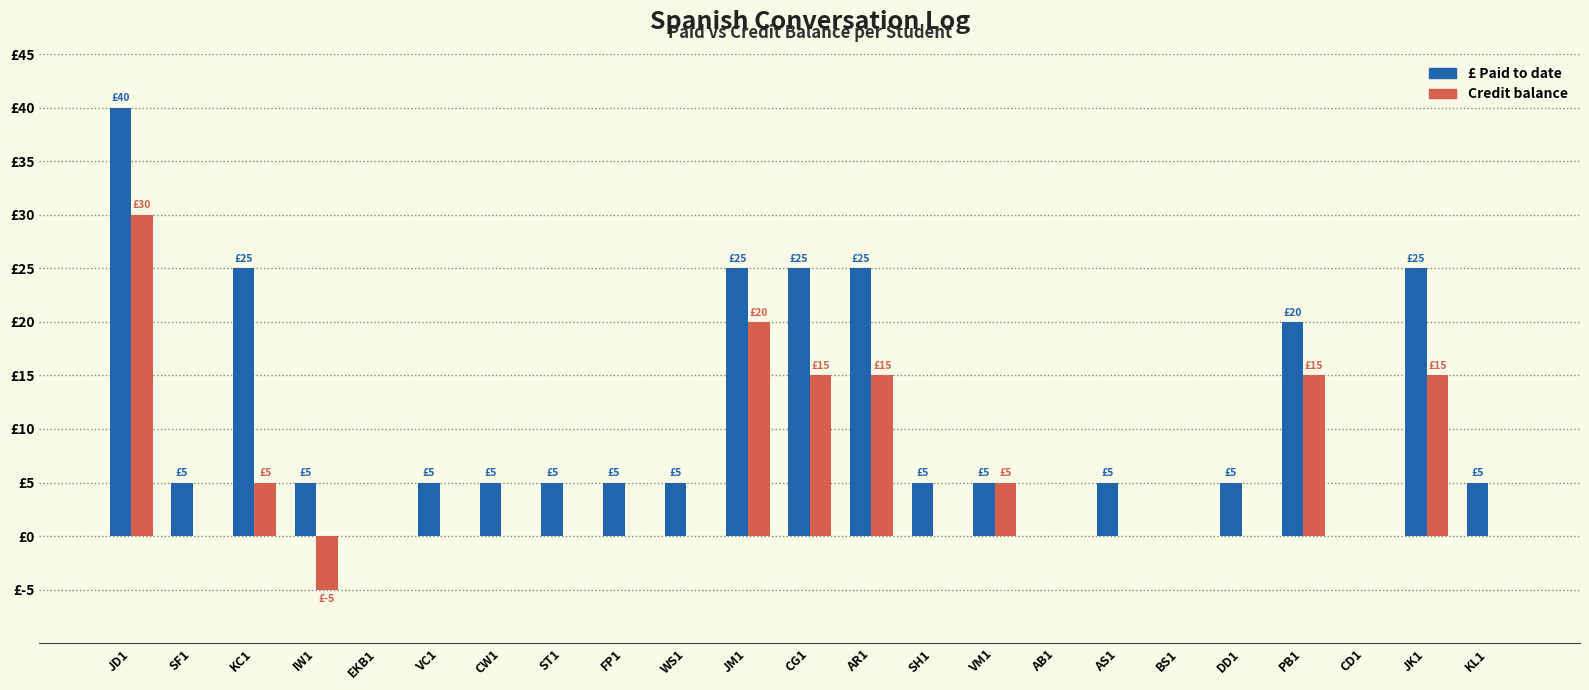

Are the bars grouped side by side (vs. stacked)?

Yes